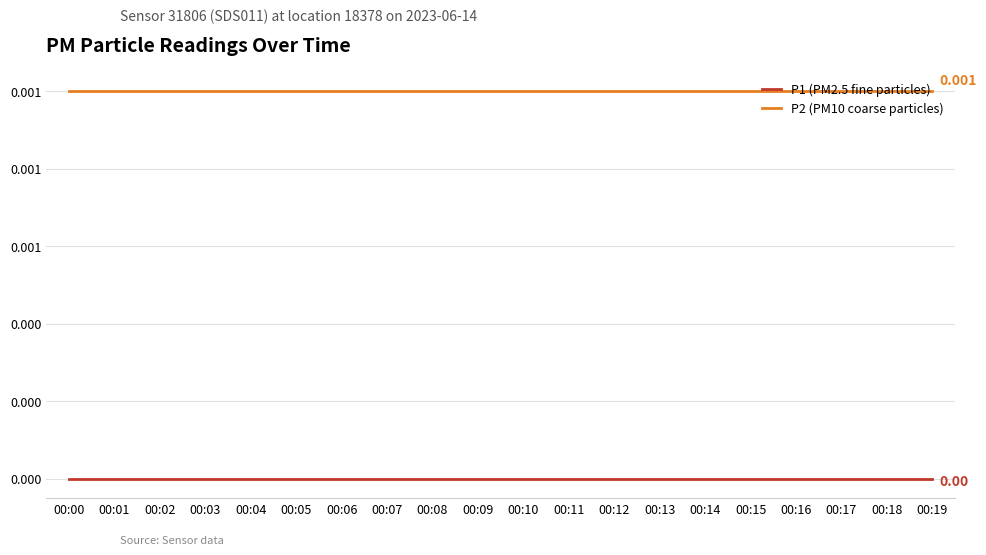

At which label is P1 (PM2.5 fine particles) closest to 0?

00:00